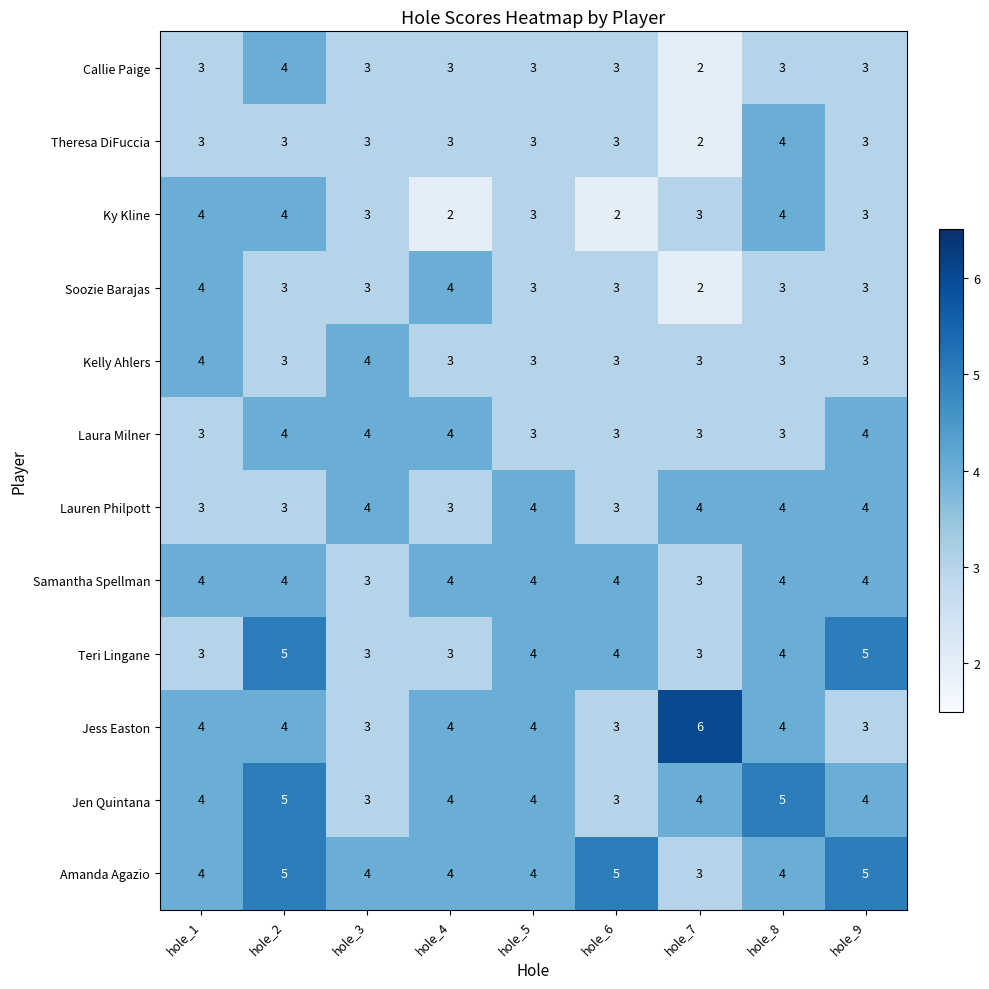

At which category does the chart reach its peak across all series?

hole_7